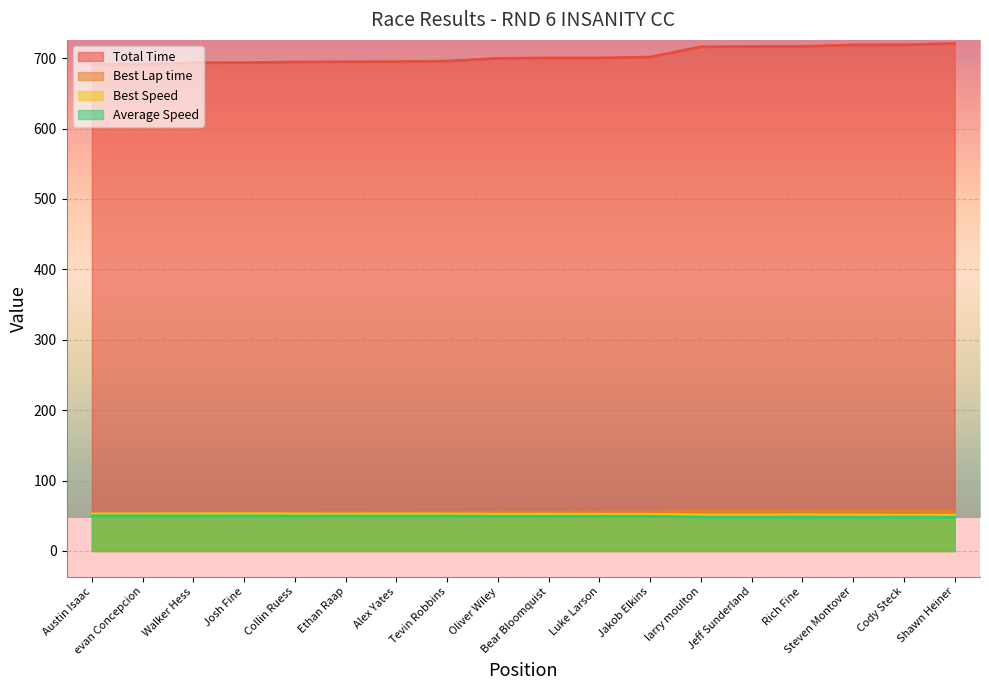

How many categories are shown in the chart?

18